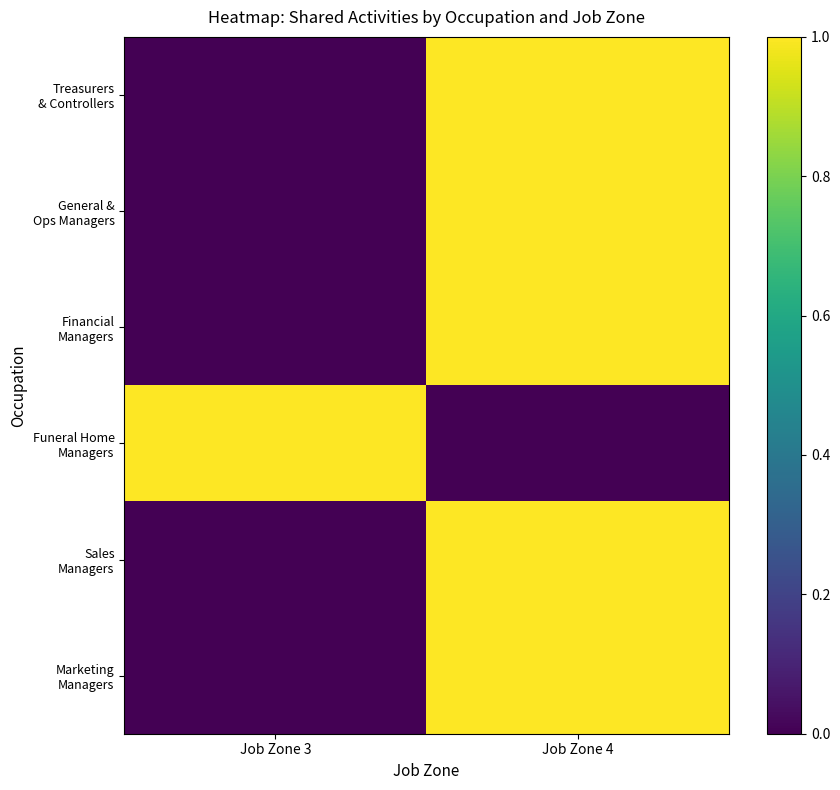

At which label is Funeral Home Managers closest to 0?

Job Zone 4